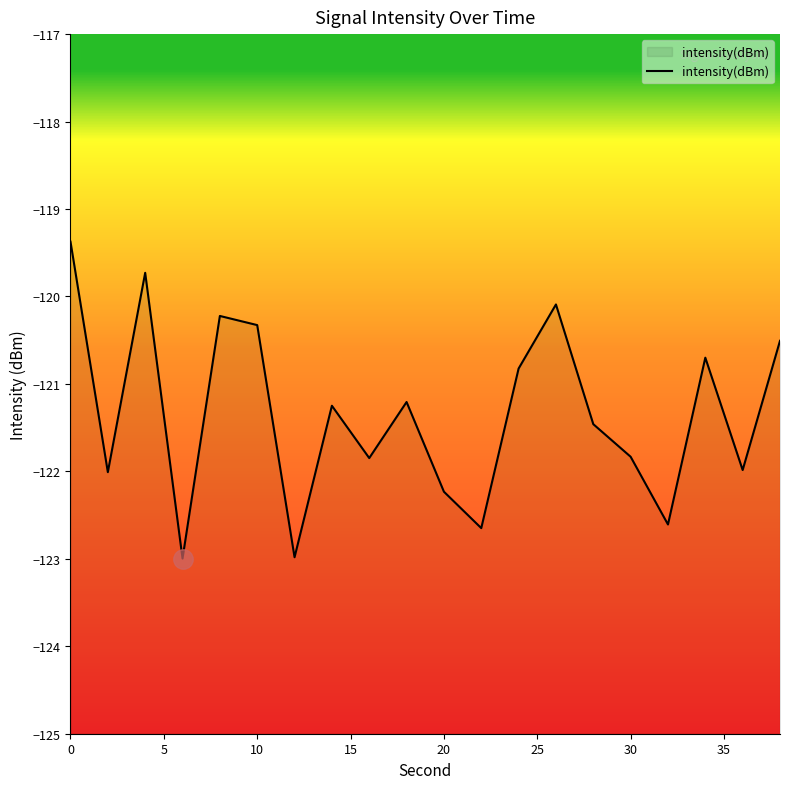

True or false: the data shows -122.2 at 20.

True